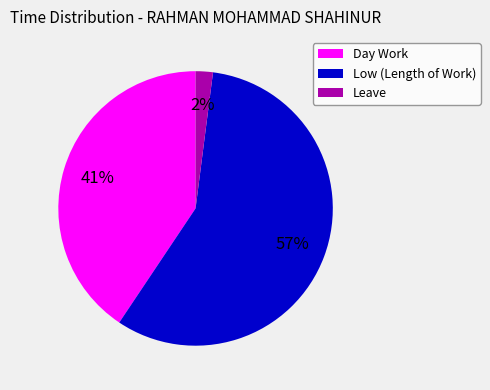

Does Low (Length of Work) represent more than half of the total?

Yes